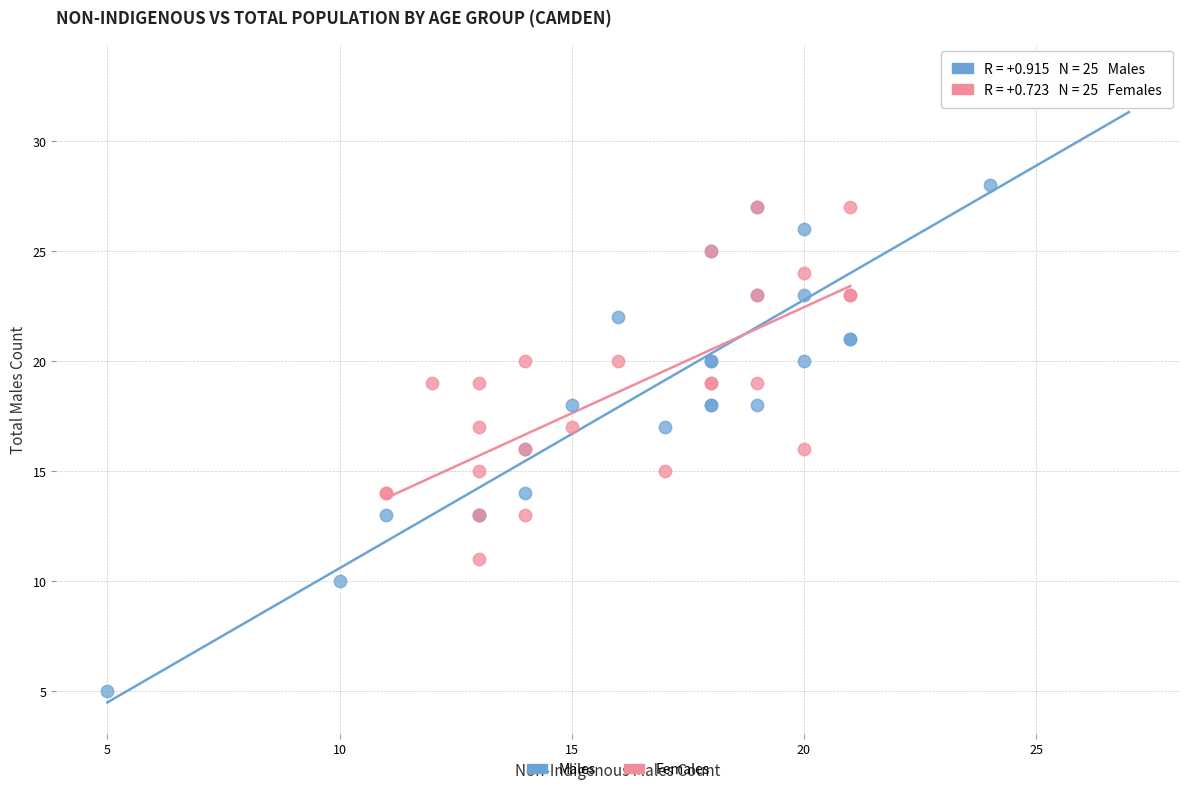

Which series contains the highest Y value?

Males